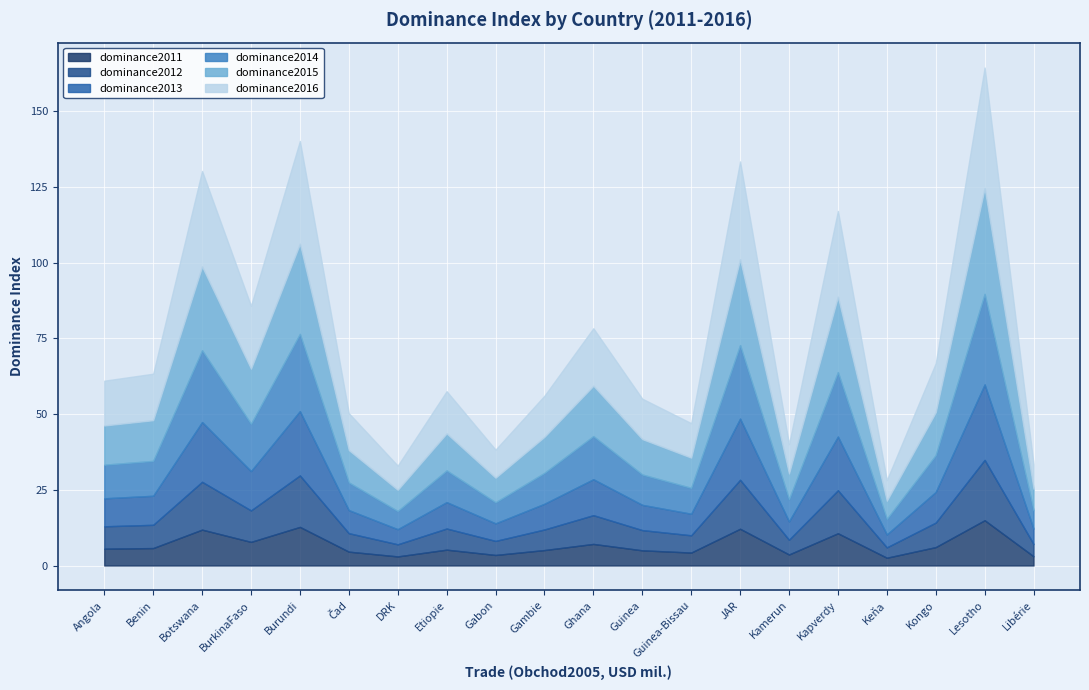

Does the chart display data point markers on the line(s)?

No